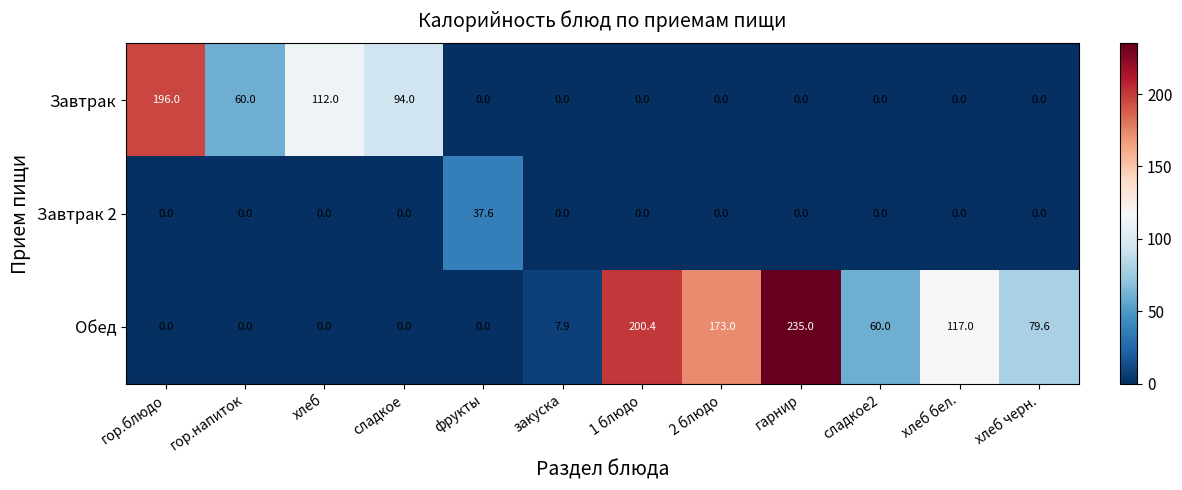

What is the difference between the Завтрак values at гарнир and гор.напиток?

60.0